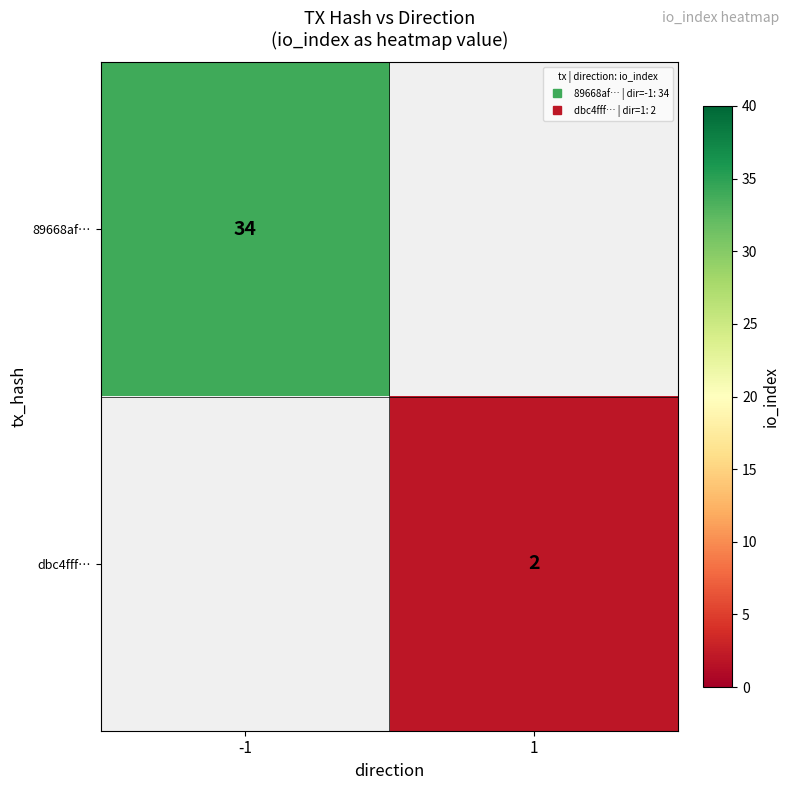

The value of dbc4fff… at 1 is 2.0. True or false?

True